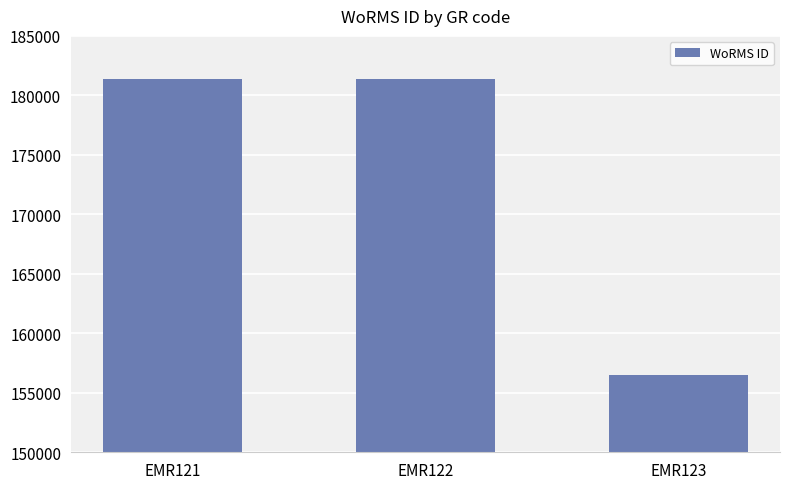

Which category has the lowest value across all series?

EMR123